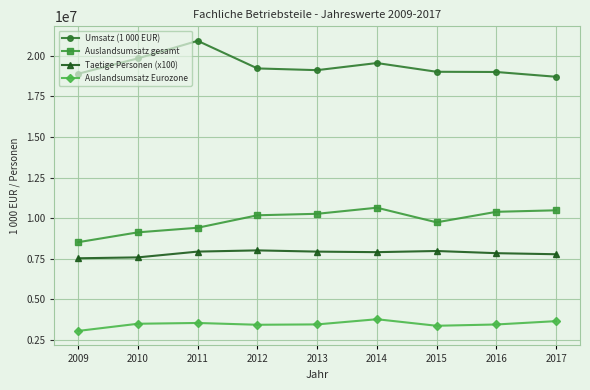

Which label corresponds to the smallest value in the chart?

2009